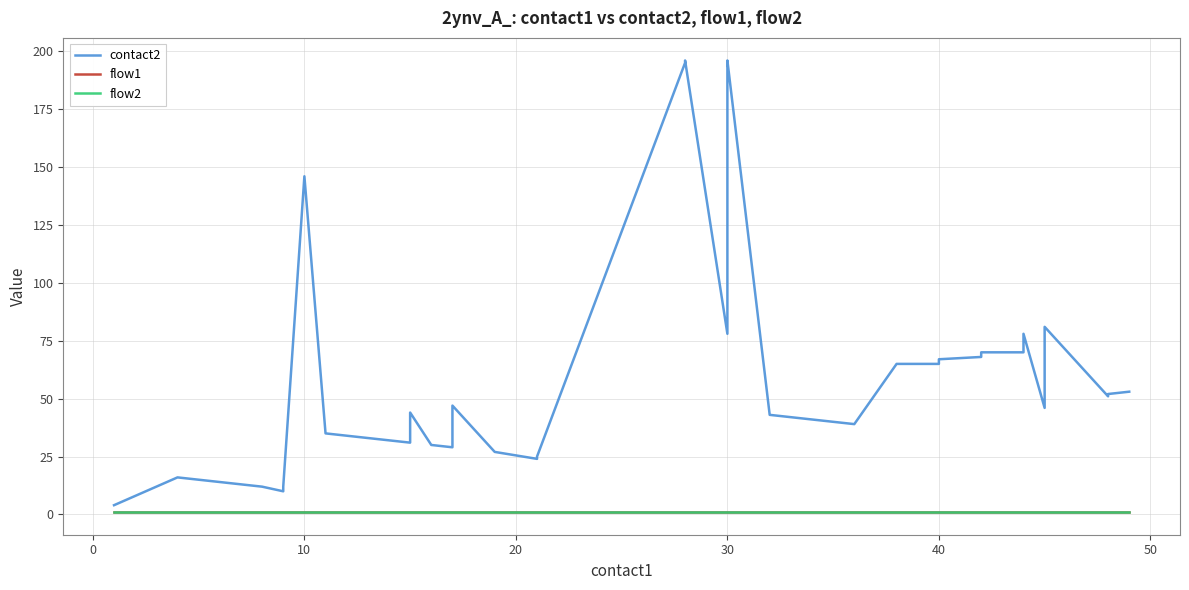

True or false: flow2 and flow1 intersect in this chart.

False